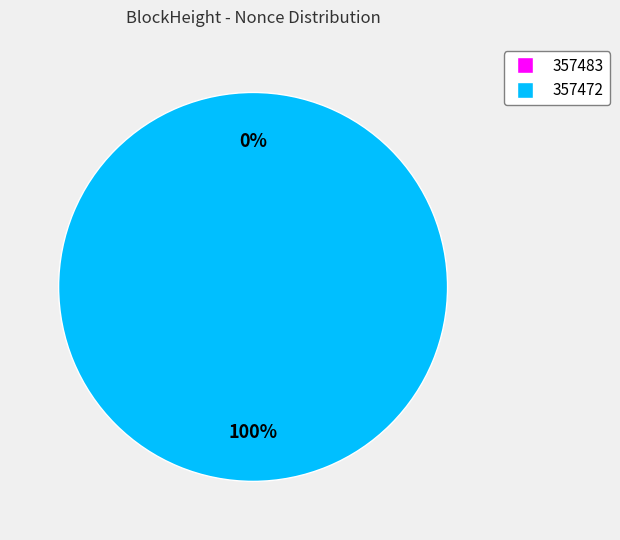

Is it true that 357472 is 99% of the pie?

False